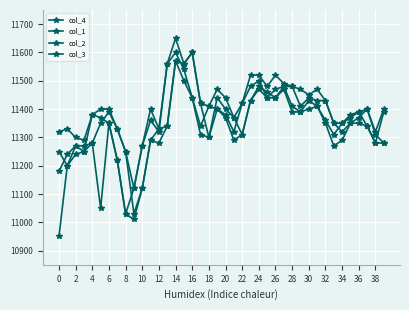

How many distinct data groups are displayed?

4